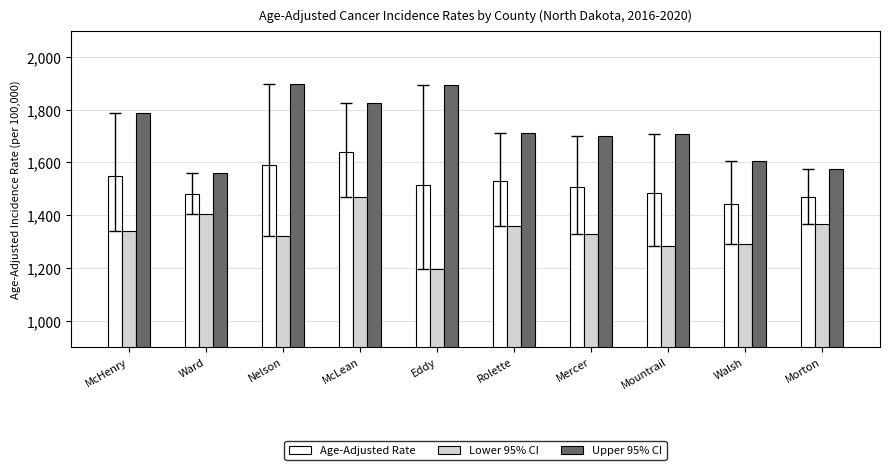

What is the sum of the Age-Adjusted Rate values at Eddy and Walsh?

2957.4